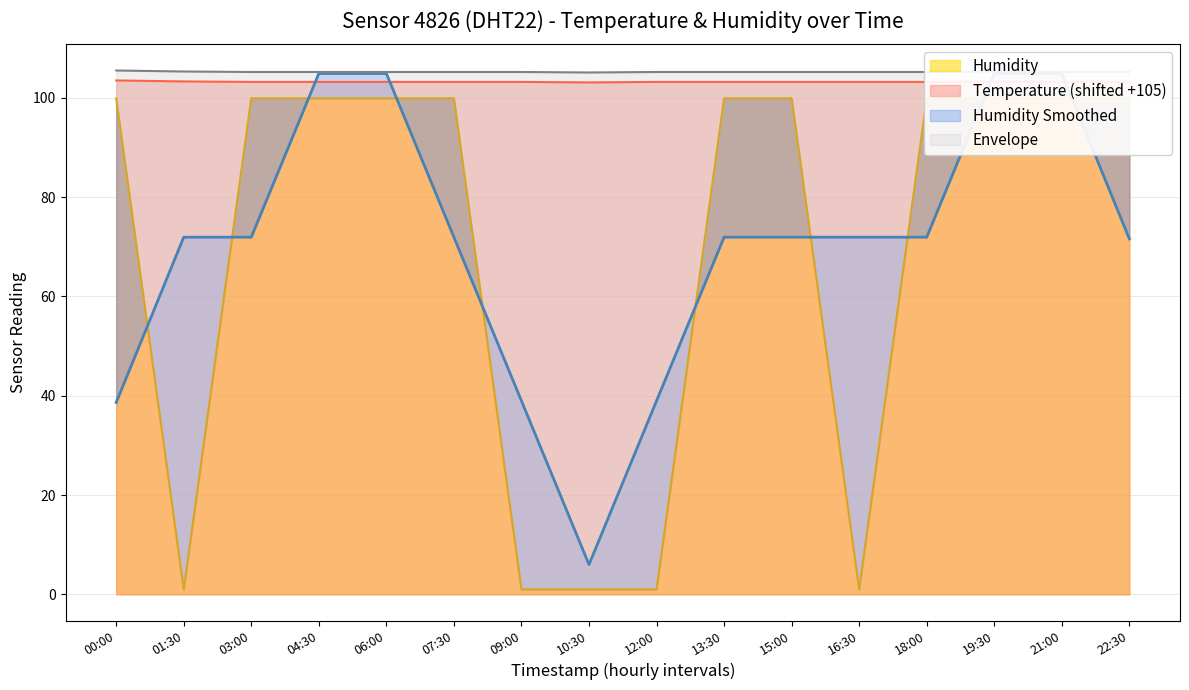

What is the difference between the highest and lowest values at 21:00?

3.3